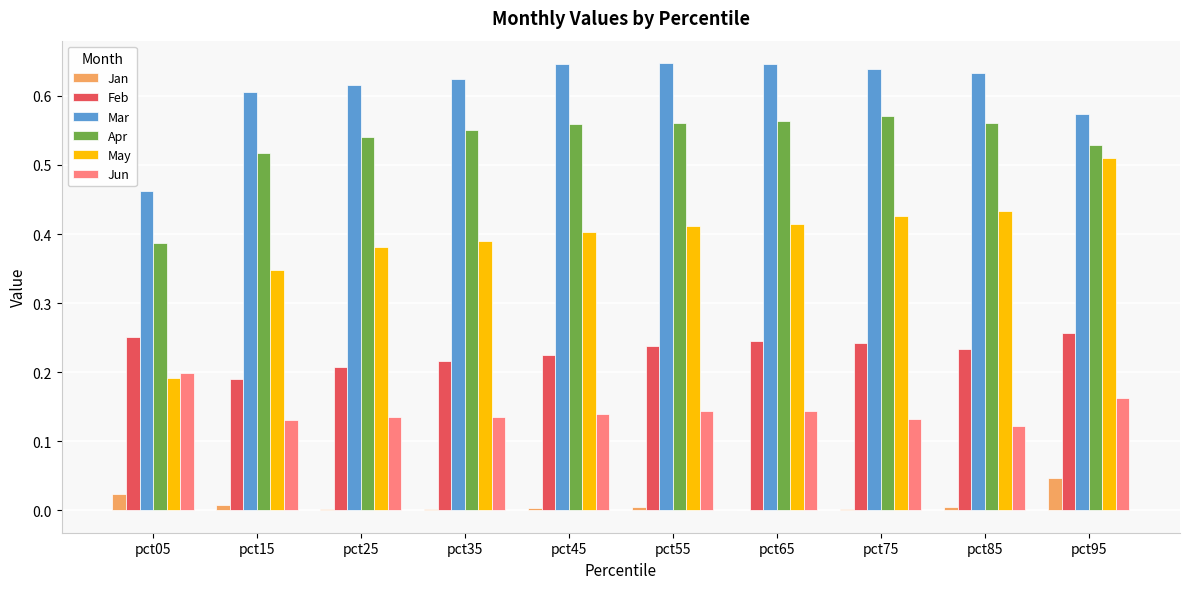

What is the total value across all series at pct75?

2.0